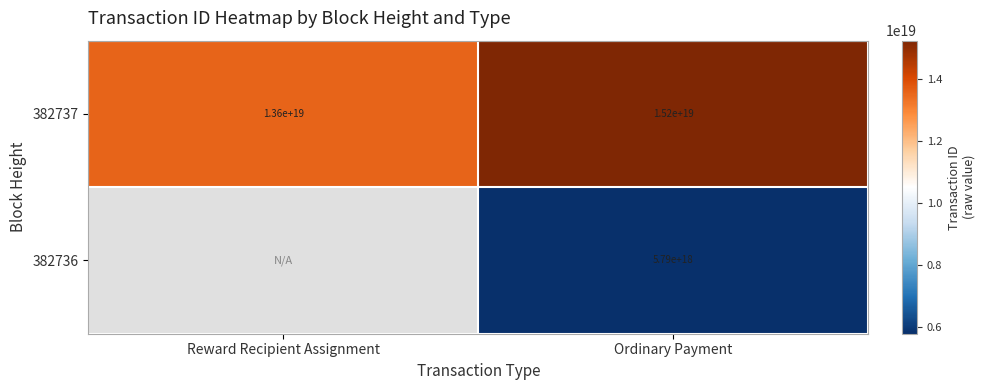

Is the value of 382737 at Ordinary Payment greater than the value of 382736 at Ordinary Payment?

Yes